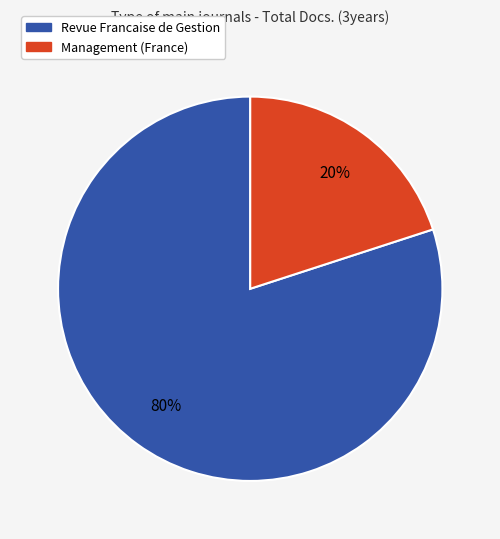

Which slice is the largest?

Revue Francaise de Gestion